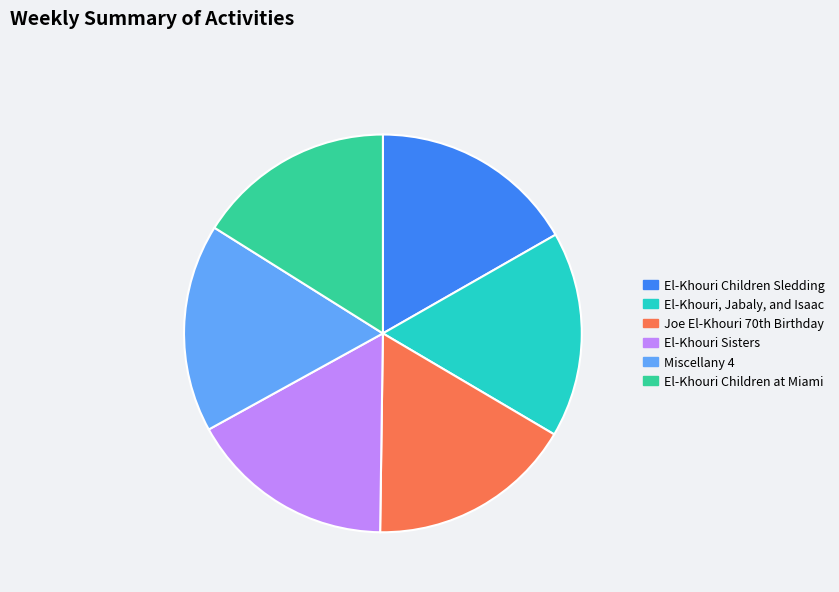

Is the sum of El-Khouri Sisters and El-Khouri, Jabaly, and Isaac greater than half?

No